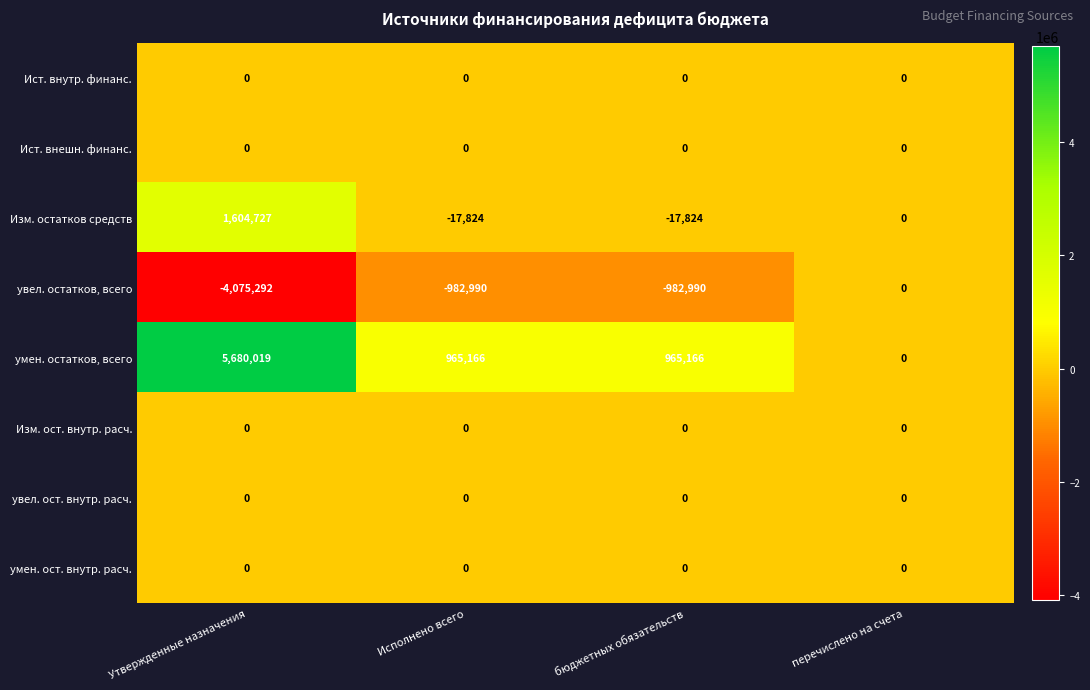

Which series has the largest range (max minus min)?

умен. остатков, всего